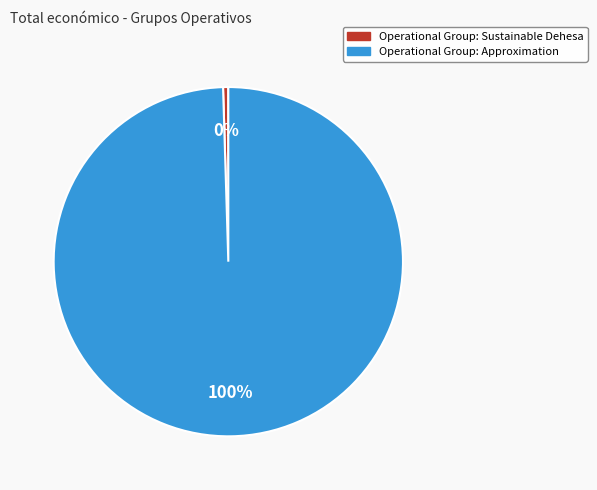

Is it true that Operational Group: Sustainable Dehesa is 0% of the pie?

True